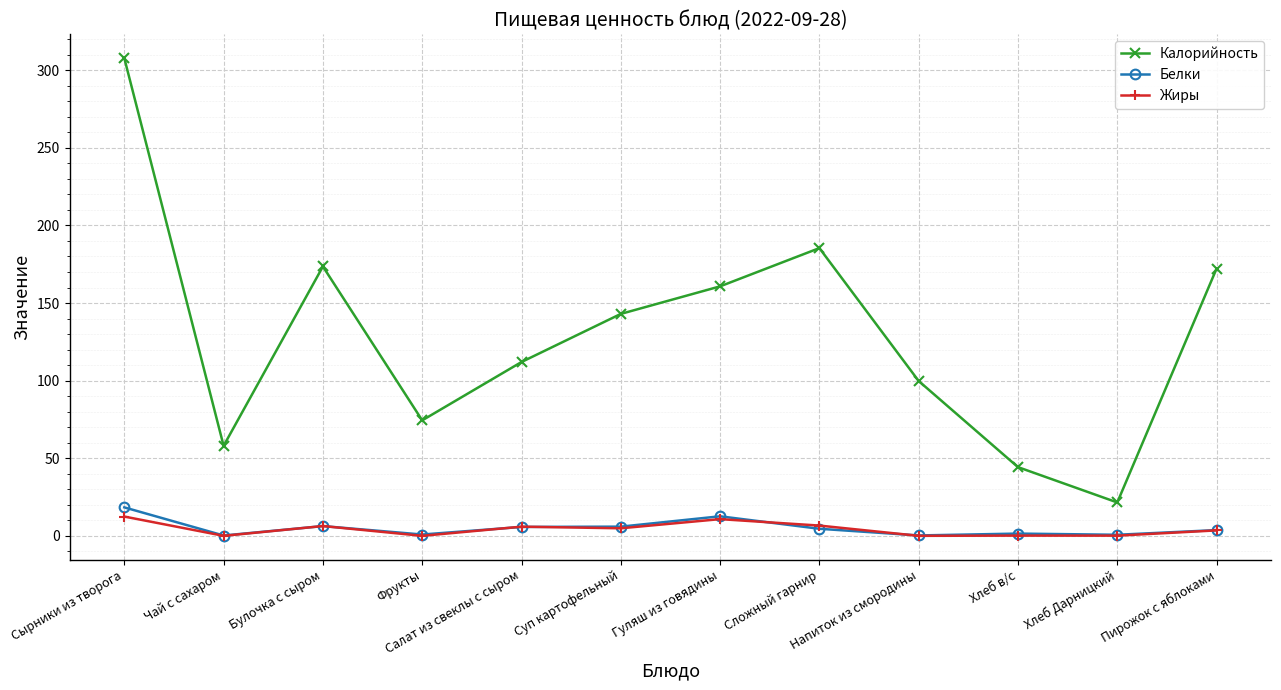

Is the value of Жиры at Гуляш из говядины greater than the value of Калорийность at Чай с сахаром?

No